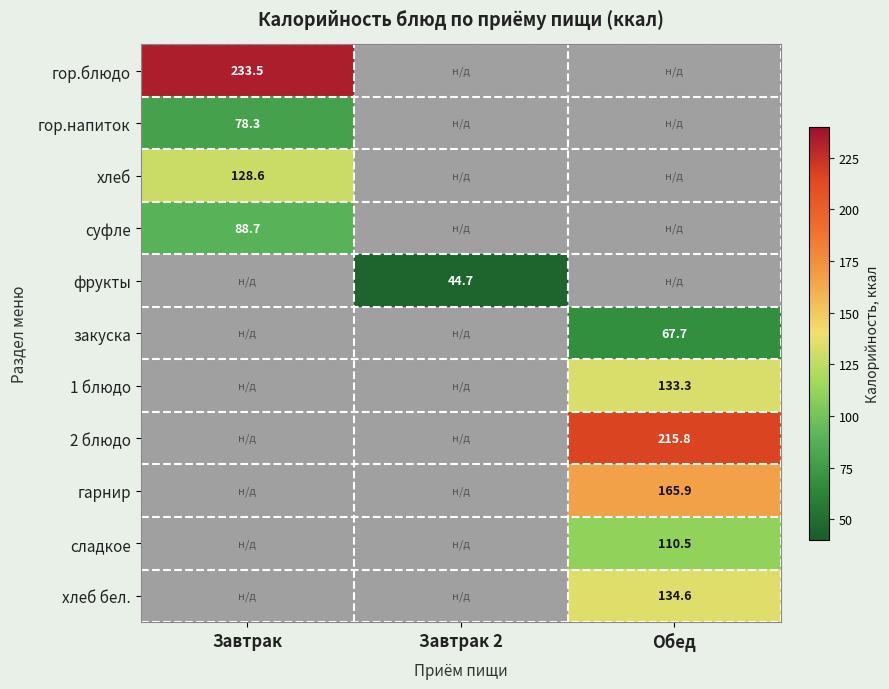

Is the value of закуска at Обед greater than the value of 1 блюдо at Обед?

No